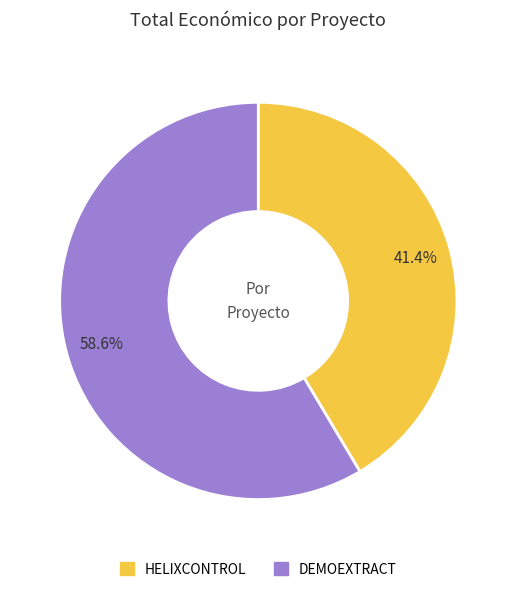

What percentage is the HELIXCONTROL slice, to the nearest percent?

41%